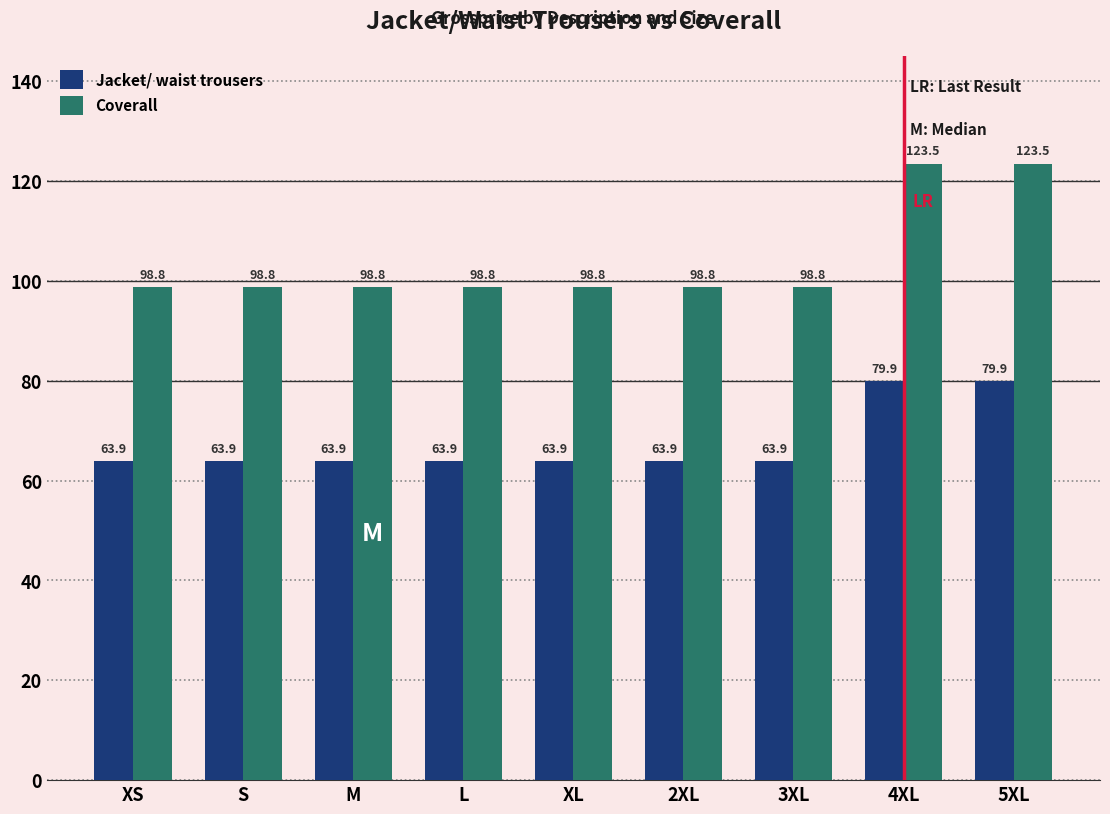

What is the minimum value for Jacket/ waist trousers?

63.9